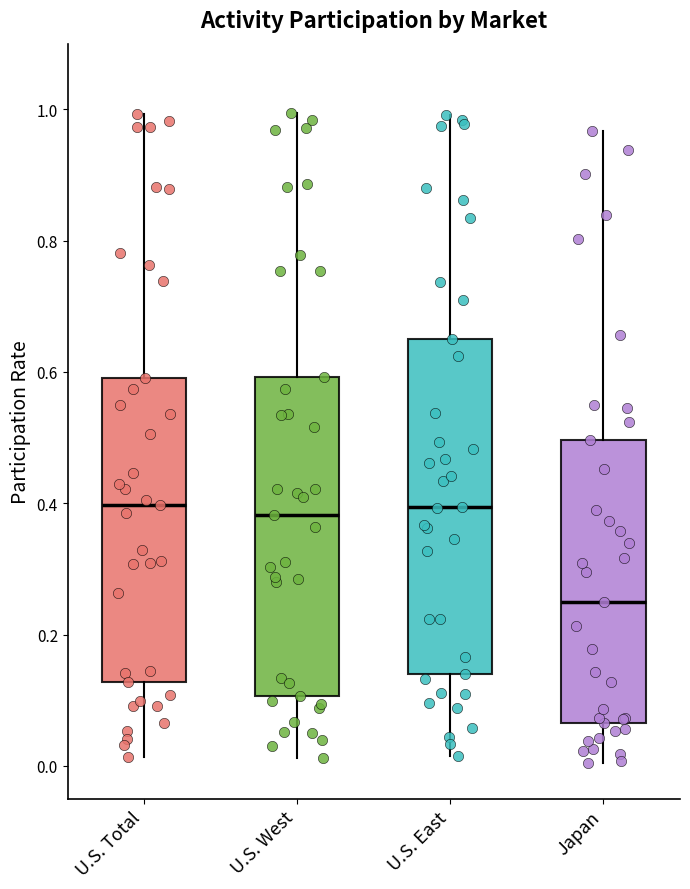

Reading left to right, read every box against the y-axis: the position of its median line, the range the box covers, and the ends of its whiskers. The values are not printed on the chart, so give them approximately, as read against the axis.

U.S. Total: median 0.40, box 0.12 to 0.60, whiskers 0.02 to 1.00
U.S. West: median 0.38, box 0.10 to 0.60, whiskers 0.02 to 1.00
U.S. East: median 0.40, box 0.14 to 0.66, whiskers 0.02 to 1.00
Japan: median 0.24, box 0.06 to 0.50, whiskers 0.00 to 0.96